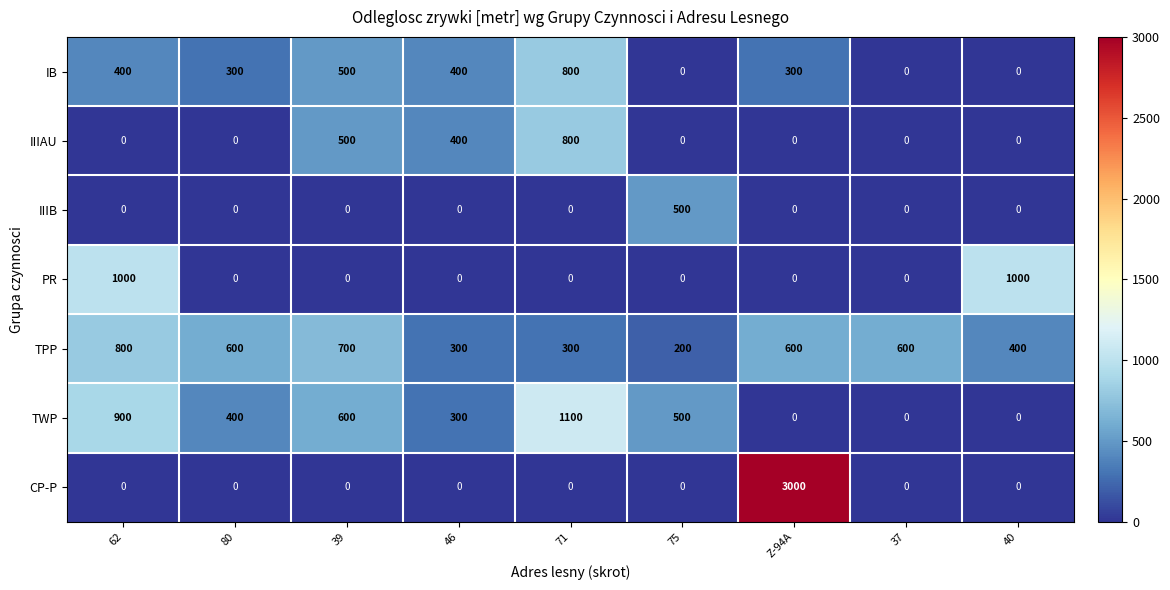

What is the difference between the maximum and minimum values in the PR series?

1000